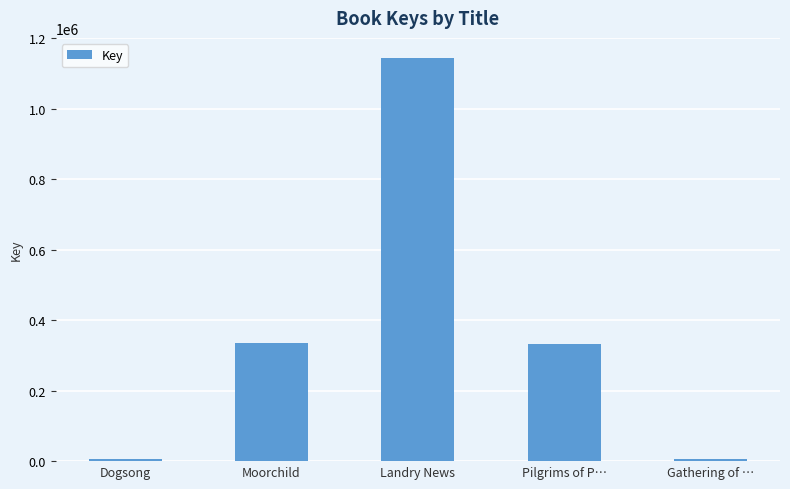

Count the number of data series in this chart.

1